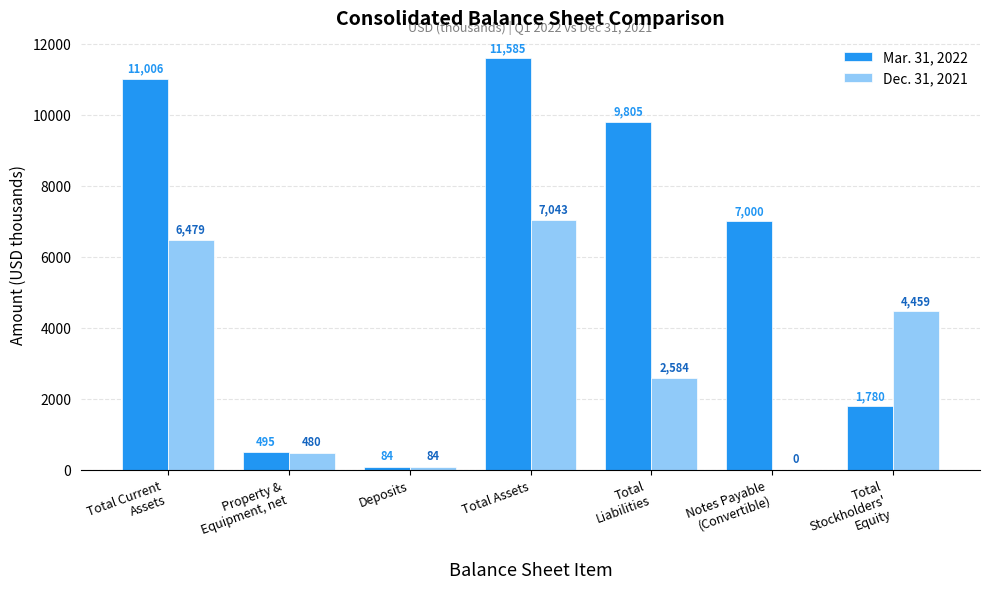

What value does the Dec. 31, 2021 series have at Property &
Equipment, net?

480